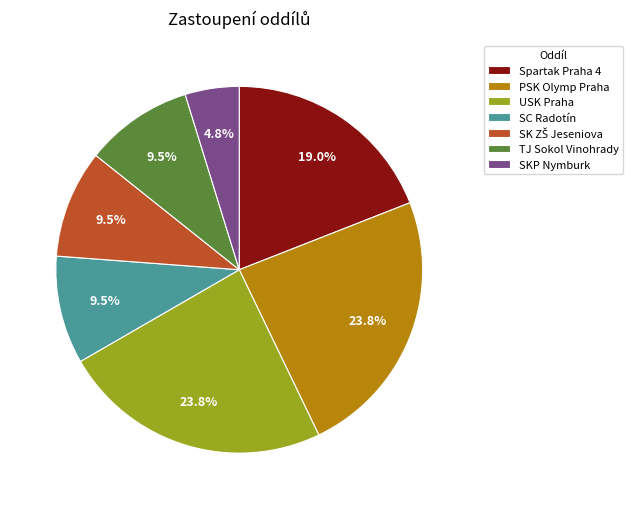

What portion of the pie excludes PSK Olymp Praha?

76.2%